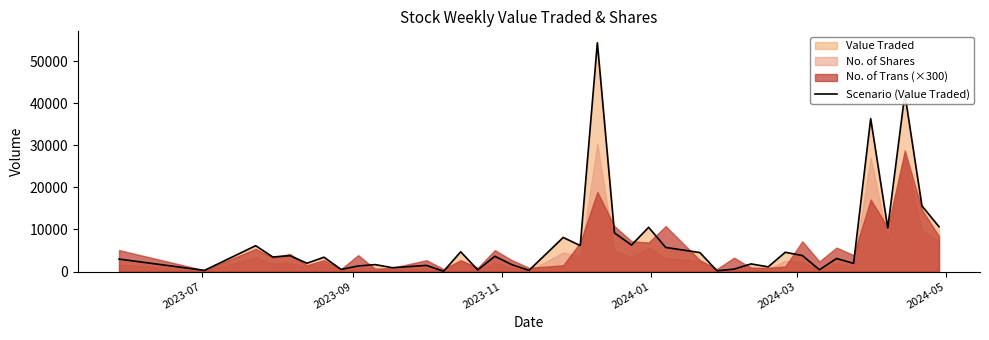

How many points are higher than both their immediate neighbors (excluding endpoints)?

15